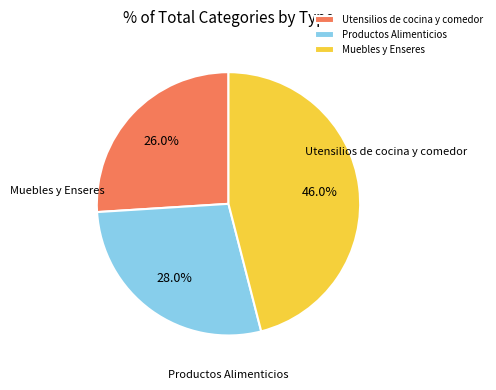

Rank the categories by value from lowest to highest.

Utensilios de cocina y comedor, Productos Alimenticios, Muebles y Enseres